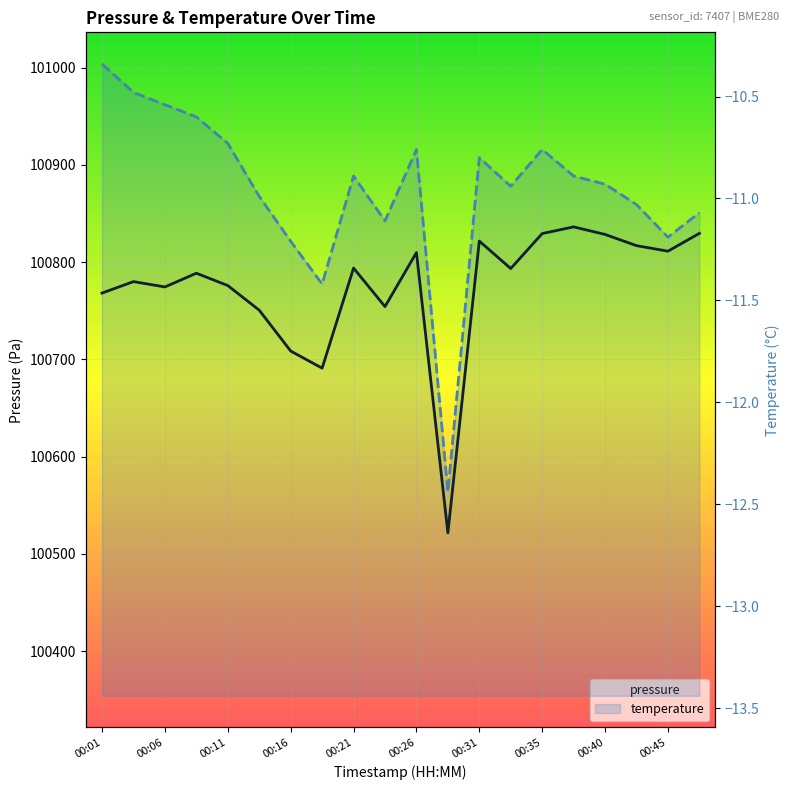

Rank the categories by pressure value from highest to lowest.

2024-01-06T00:38:26, 2024-01-06T00:48:11, 2024-01-06T00:35:59, 2024-01-06T00:40:53, 2024-01-06T00:31:06, 2024-01-06T00:43:19, 2024-01-06T00:45:45, 2024-01-06T00:26:12, 2024-01-06T00:21:21, 2024-01-06T00:33:33, 2024-01-06T00:09:07, 2024-01-06T00:04:16, 2024-01-06T00:11:34, 2024-01-06T00:06:41, 2024-01-06T00:01:48, 2024-01-06T00:23:47, 2024-01-06T00:14:00, 2024-01-06T00:16:26, 2024-01-06T00:18:53, 2024-01-06T00:28:40